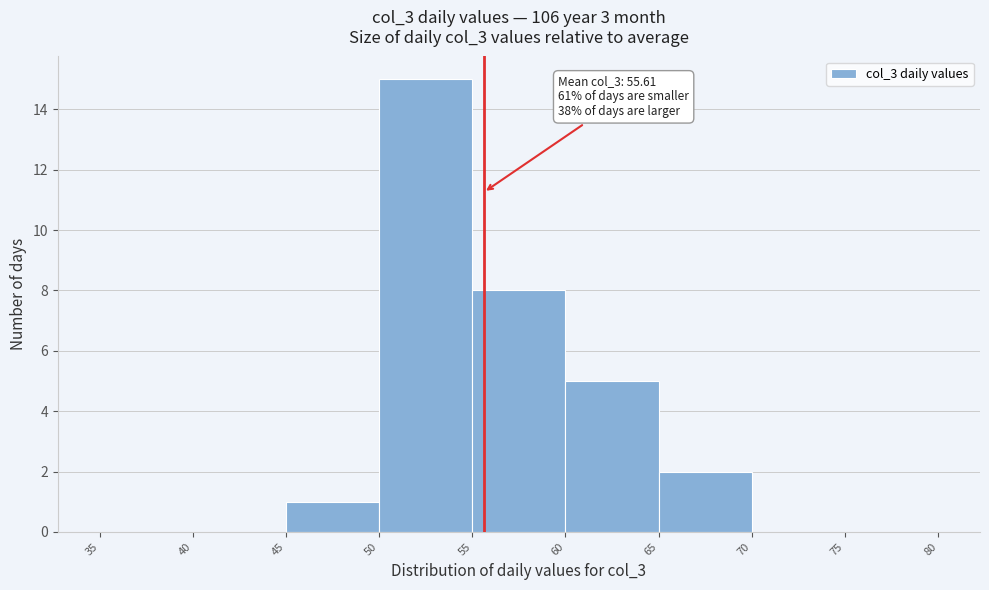

Which range on the x-axis has the tallest bar?

50 to 55